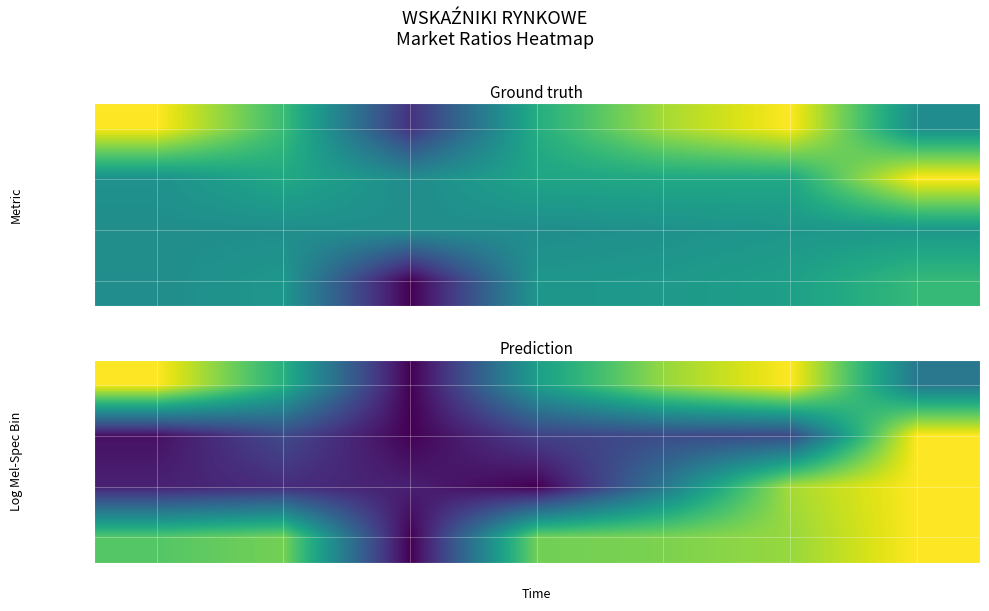

True or false: C/WK has a value of 12.2 at 2017.

False